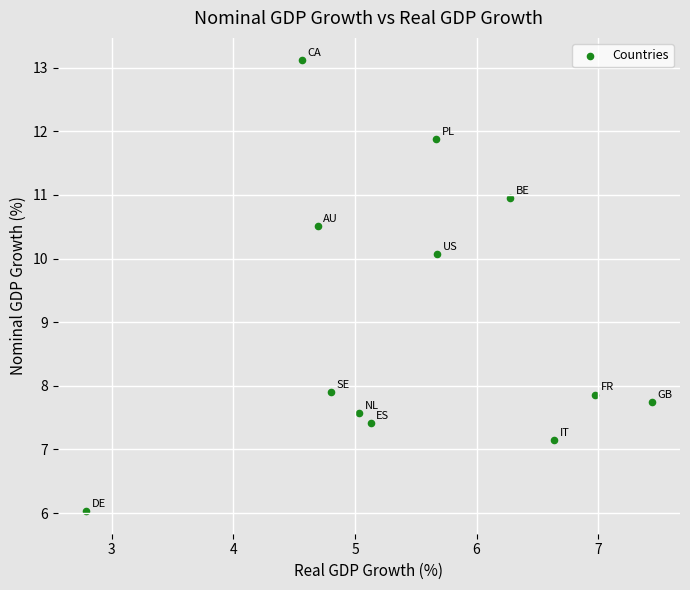

What is the range of X values (max minus min)?

4.7